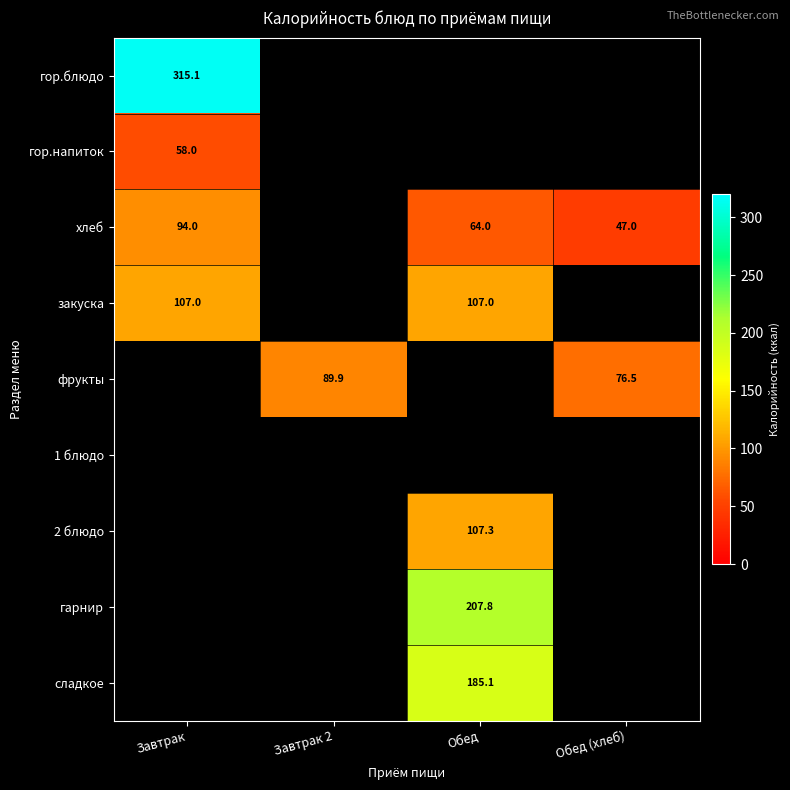

The закуска series shows 38.2 at Завтрак. True or false?

False